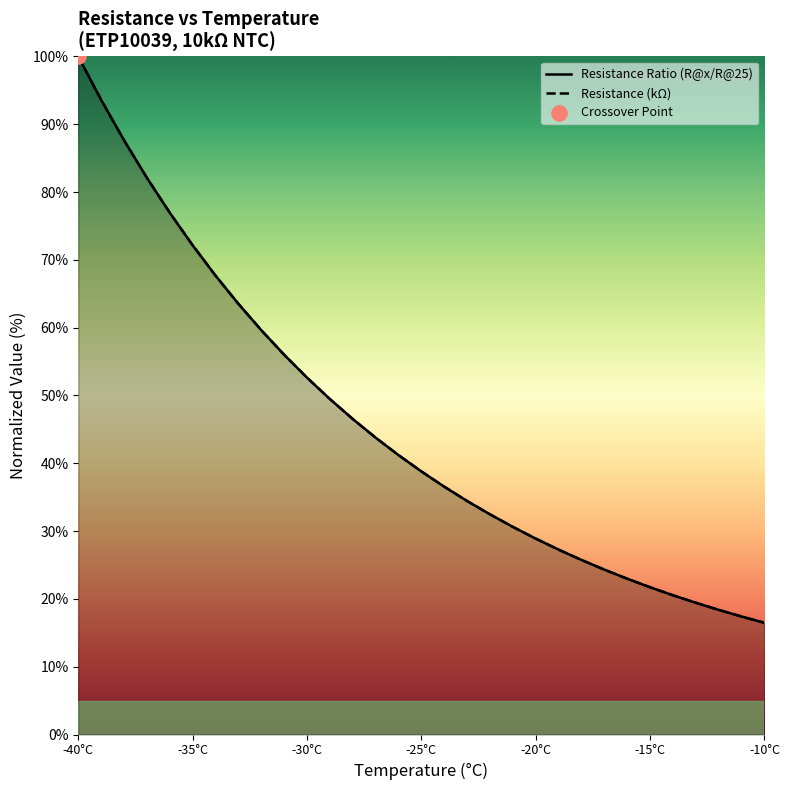

What are all the series names shown in the legend?

Resistance Ratio (R@x/R@25), Resistance (kΩ)